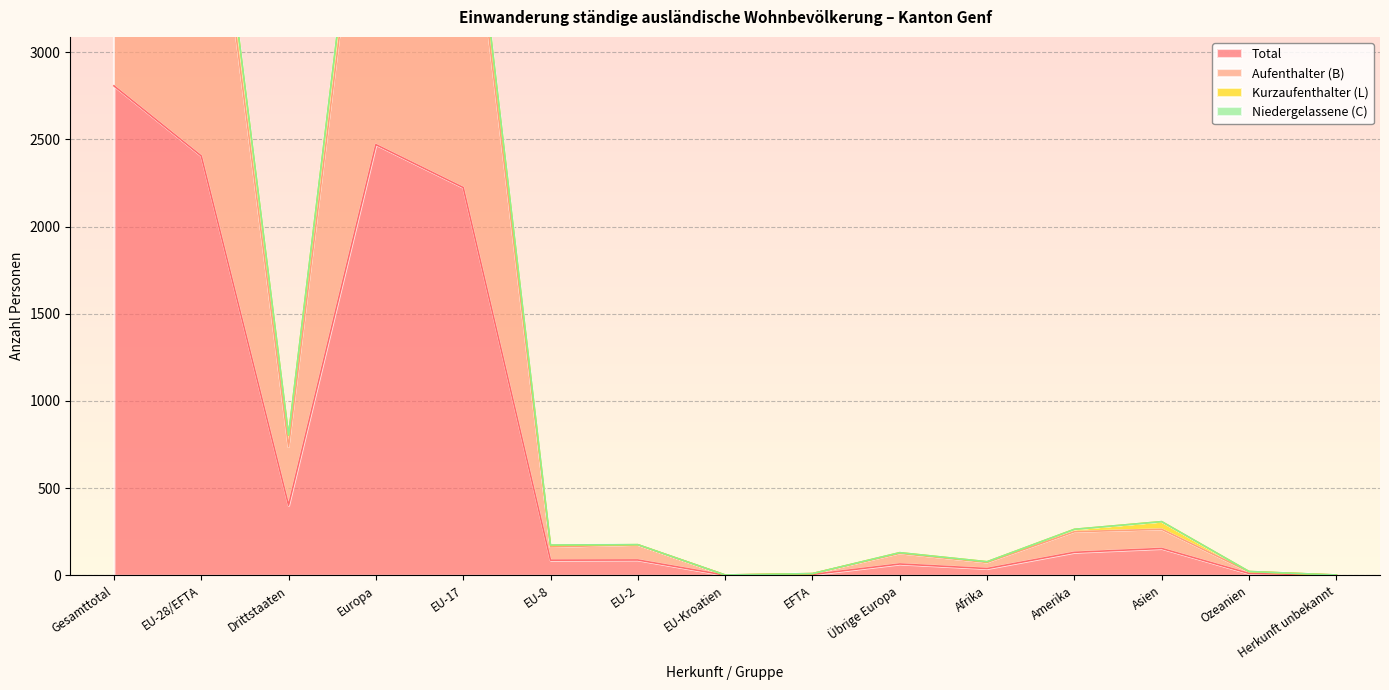

What is the spread (max minus min) of values at Gesamttotal?

2807